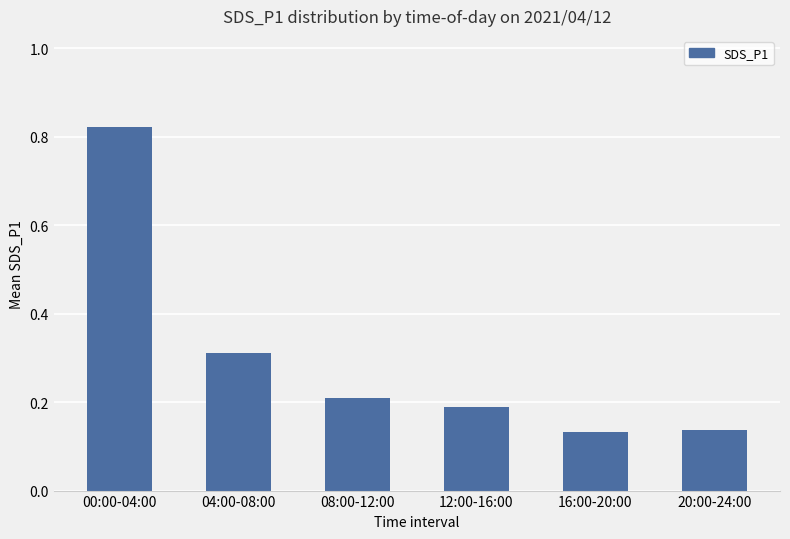

What is the sum of the values at 12:00-16:00 and 16:00-20:00?

0.3